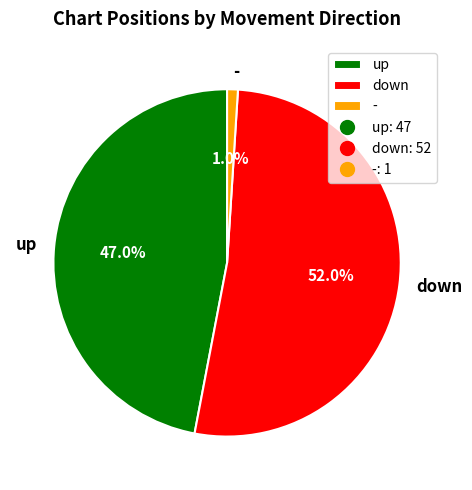

Which has a higher value, - or up?

up